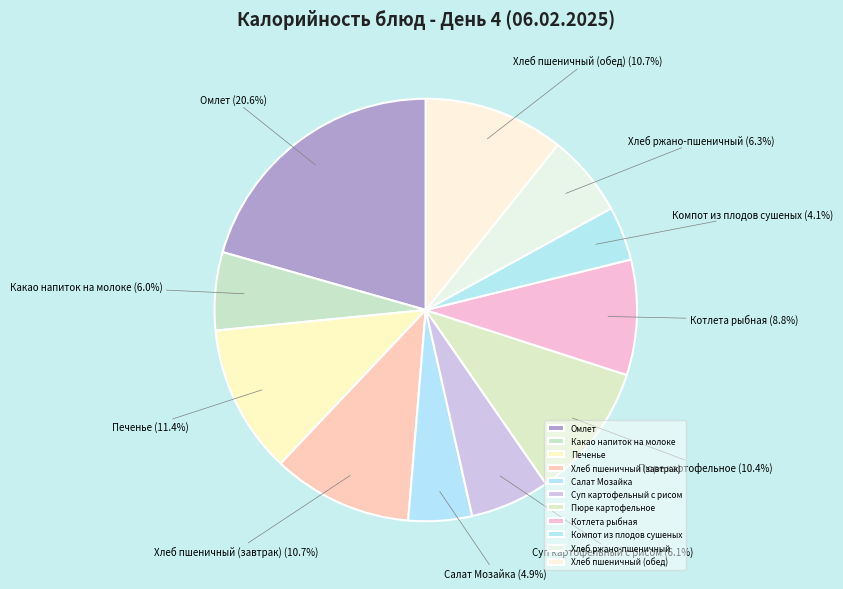

What percentage is the Суп картофельный с рисом slice, to the nearest percent?

6%